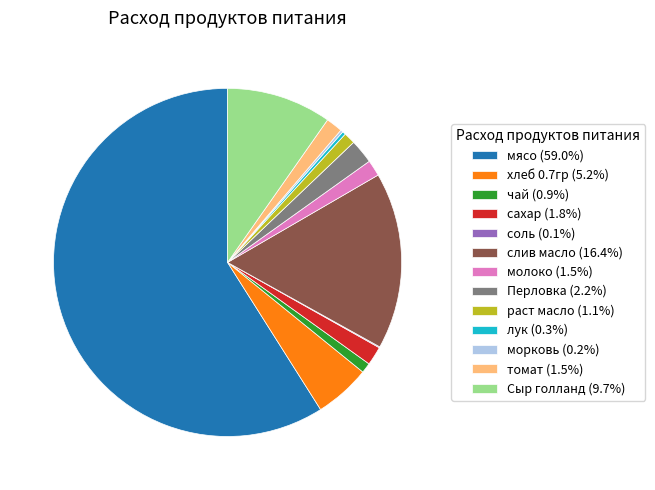

Does мясо represent more than half of the total?

Yes